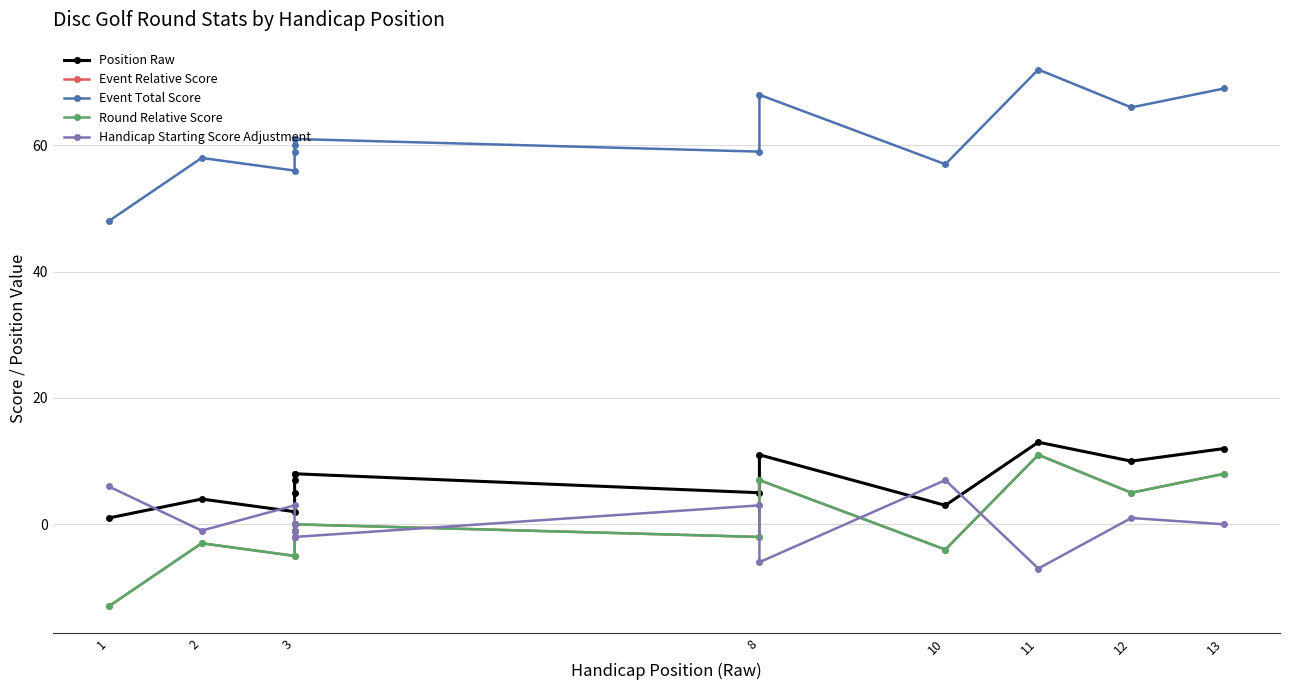

True or false: Event Relative Score has a value of 8 at 13.

True